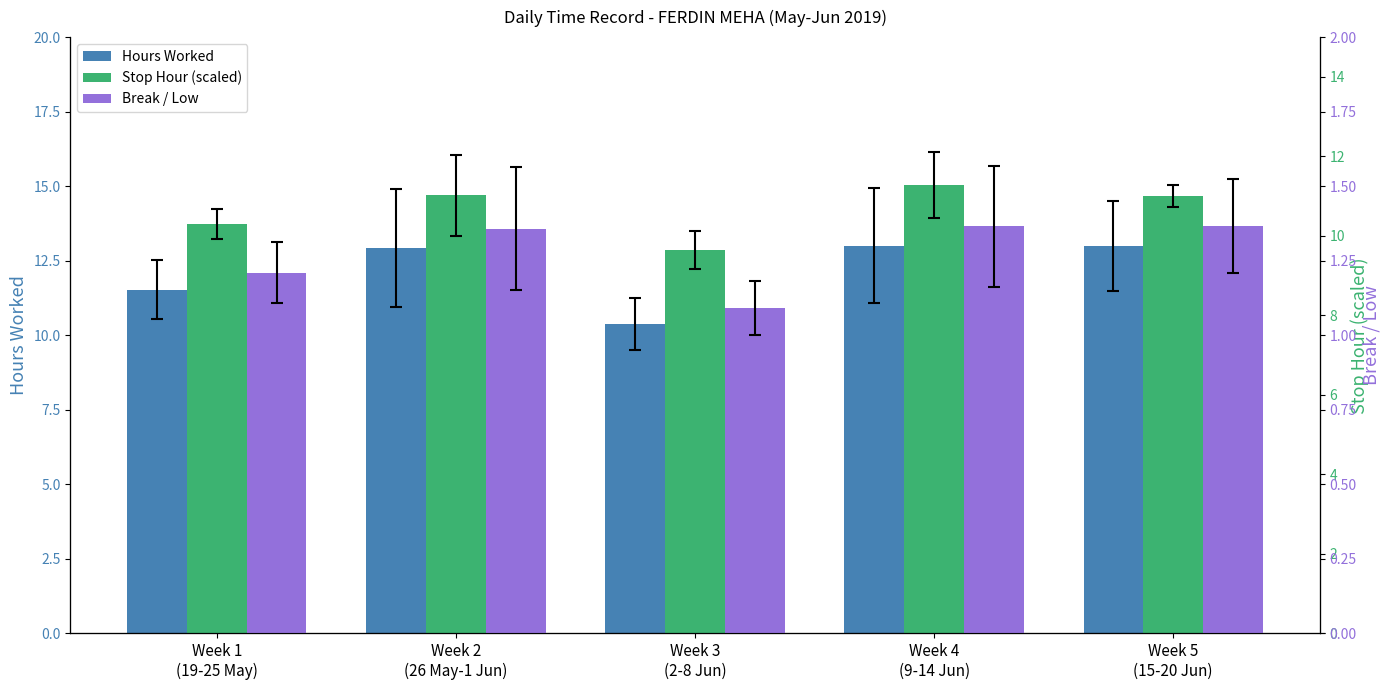

Which series has the widest spread of values?

Hours Worked